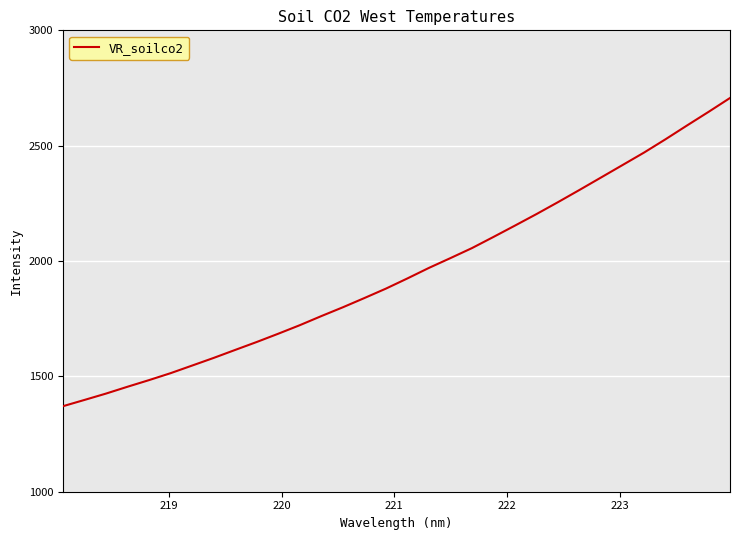

What is the difference between the maximum and minimum values?

1336.1